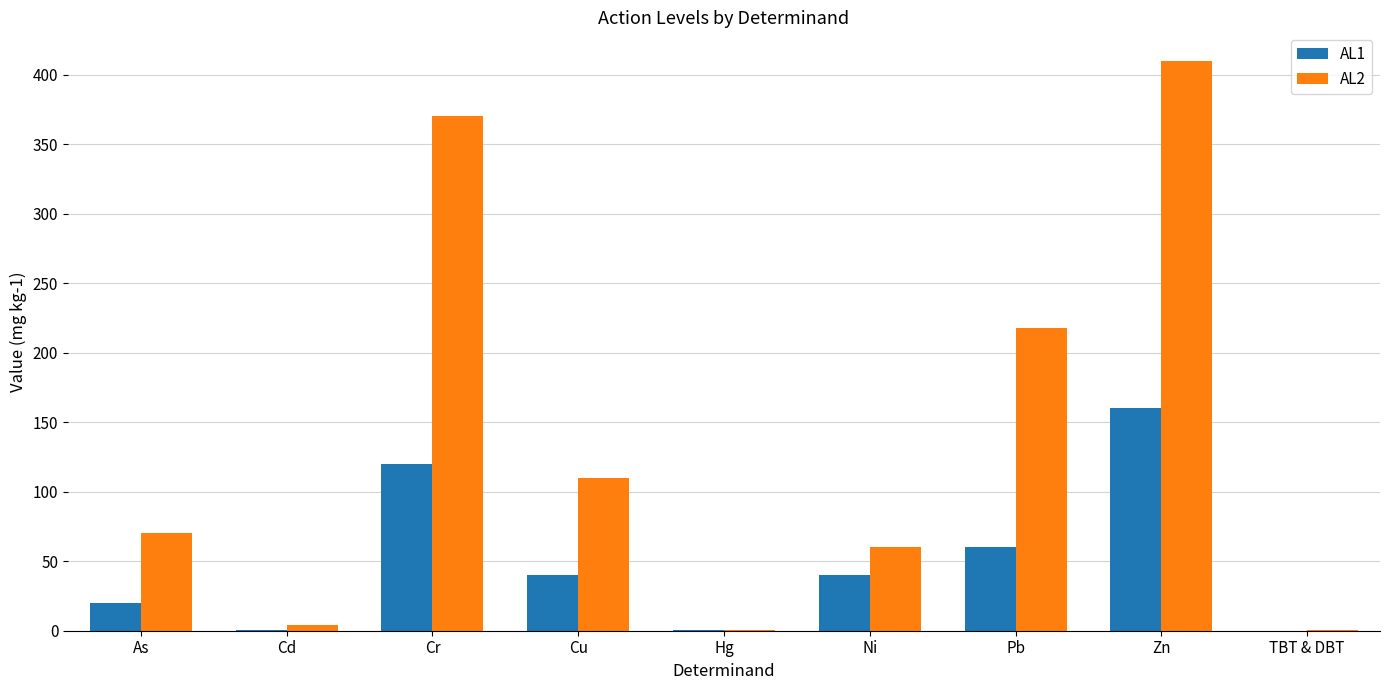

At which label is AL1 closest to 80?

Pb